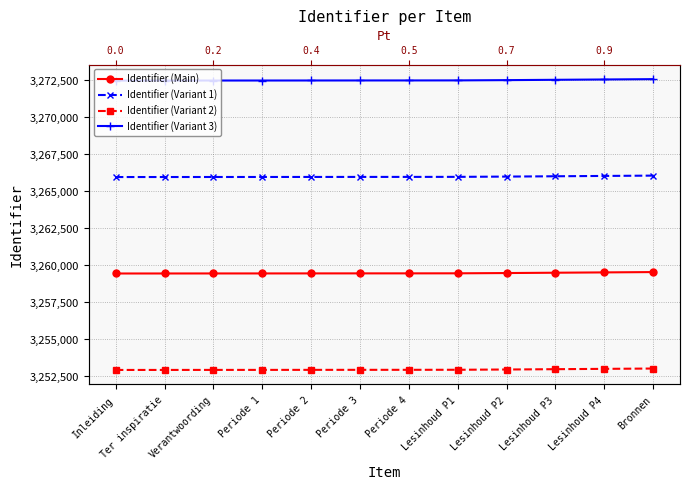

What is the greatest value displayed?

3272574.1